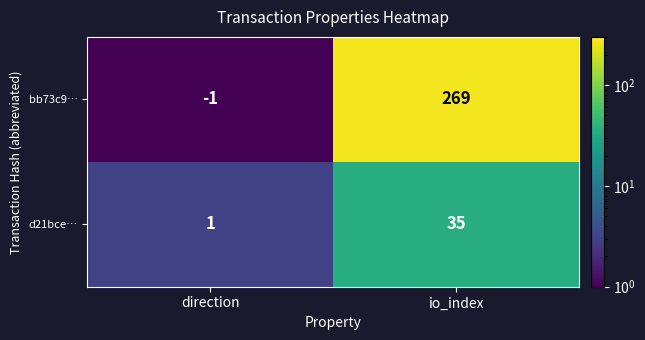

At how many categories does at least one series exceed 57?

1